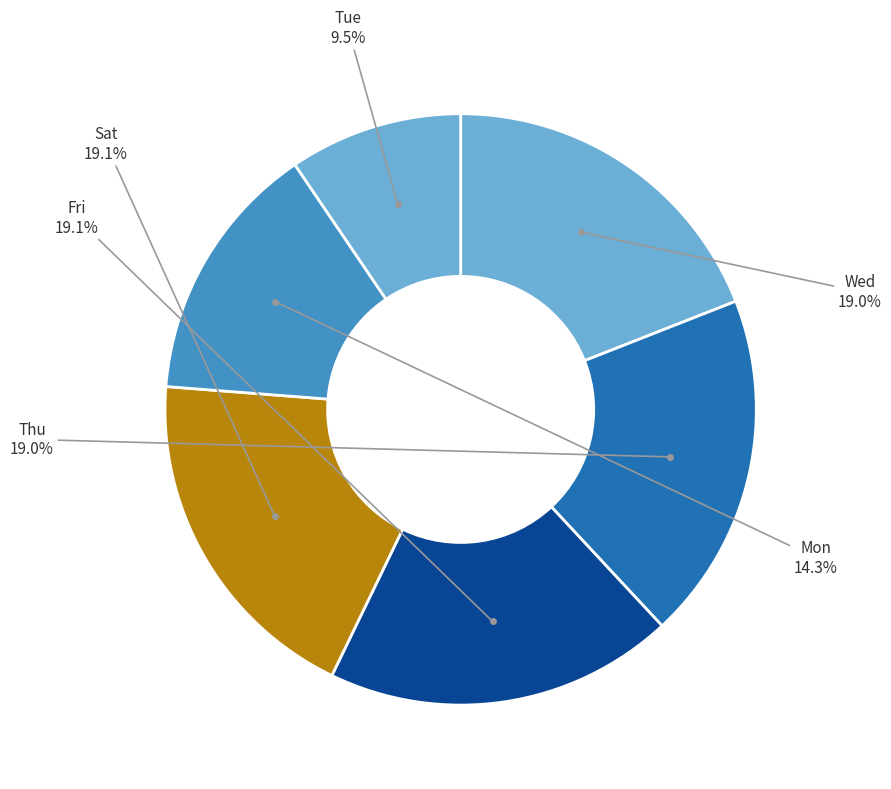

Which slice is the smallest?

15-Tue